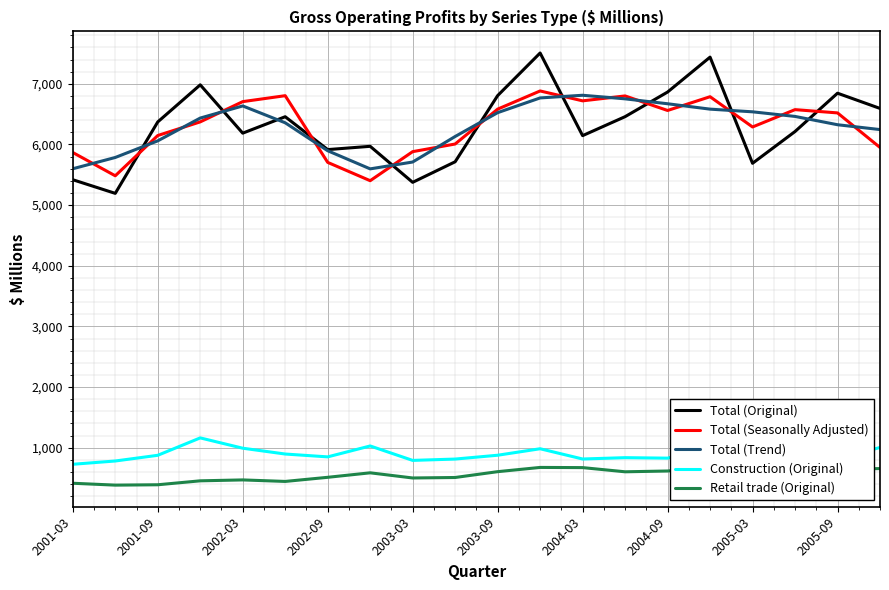

At how many categories does at least one series exceed 2931?

20